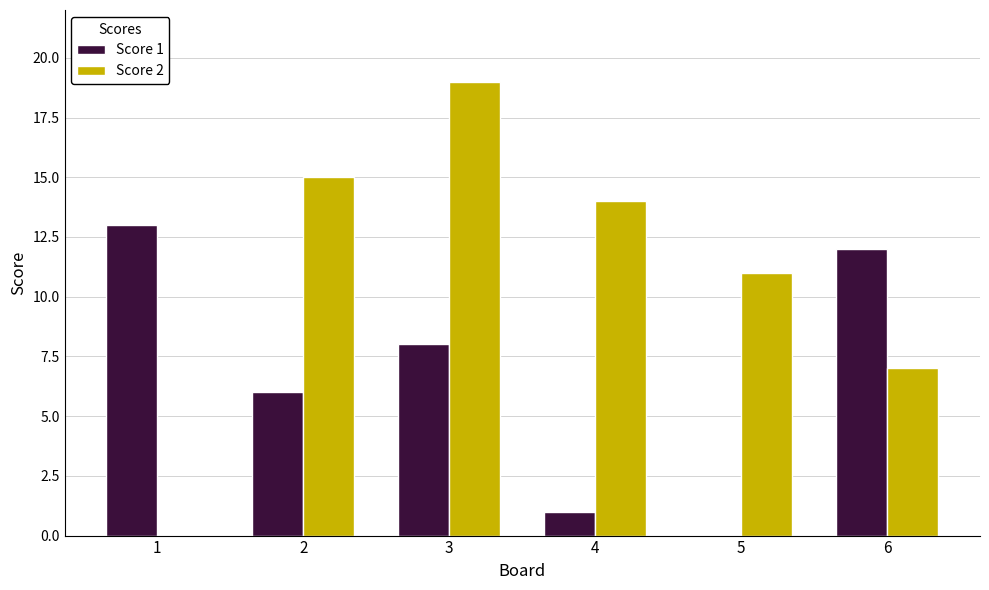

Is it true that Score 1 equals 0 at 5?

True